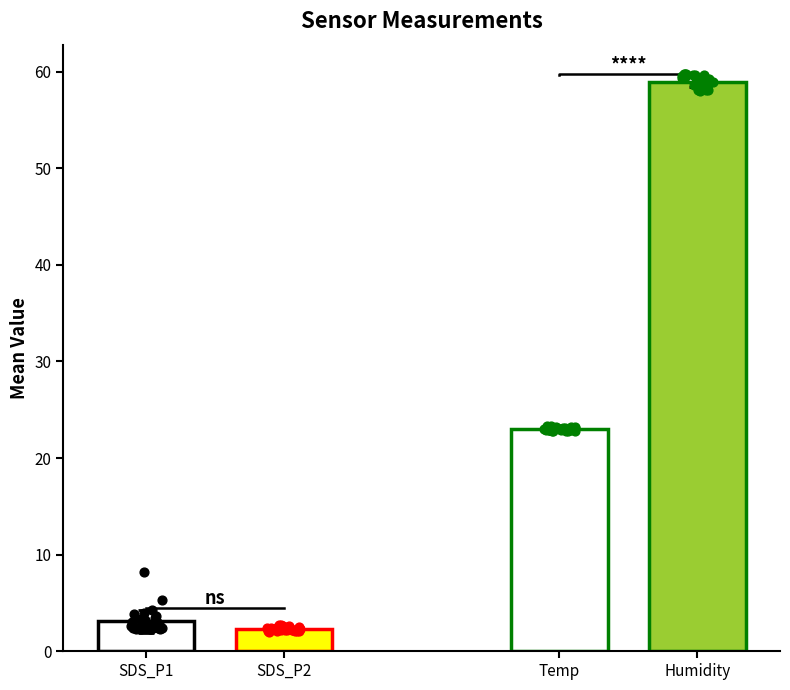

Which series reaches the minimum Y coordinate?

SDS_P2